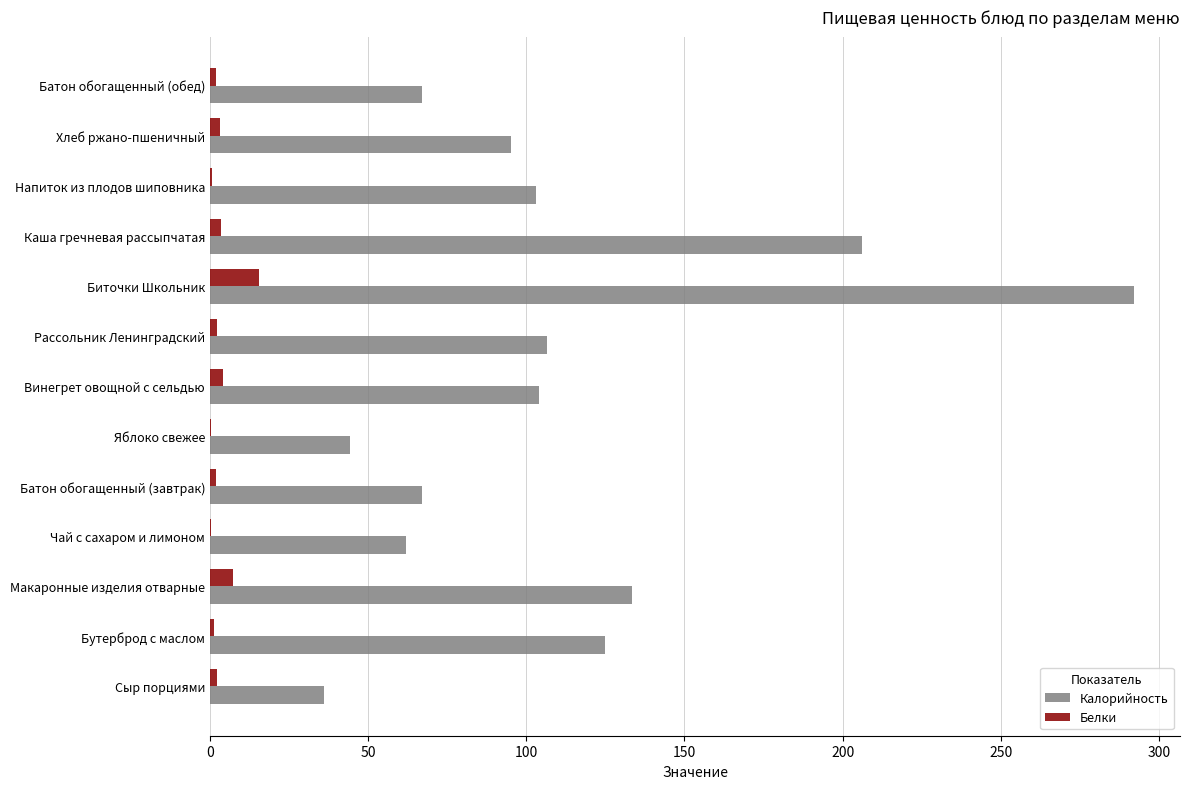

What is the sum of all Калорийность values?

1441.4